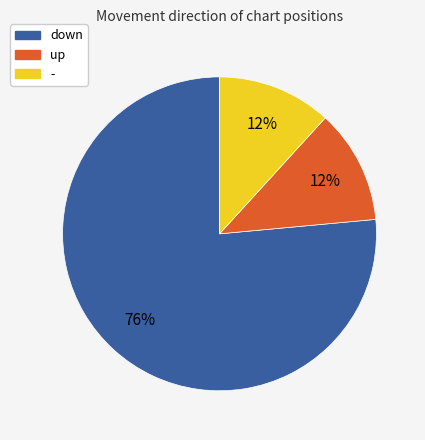

Does any single category account for the majority?

Yes